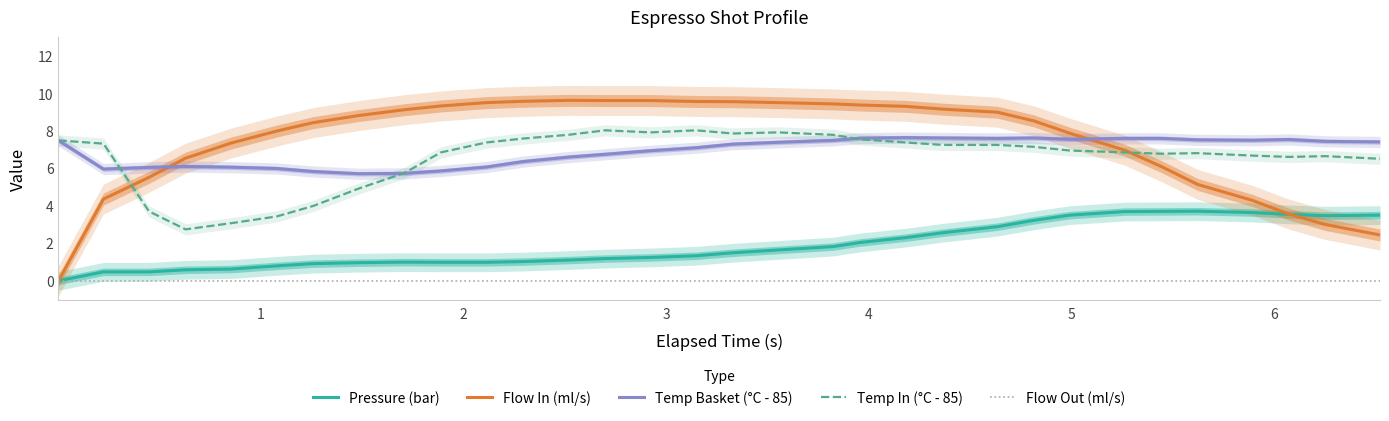

The Flow In (ml/s) series shows 4.6 at 22. True or false?

False